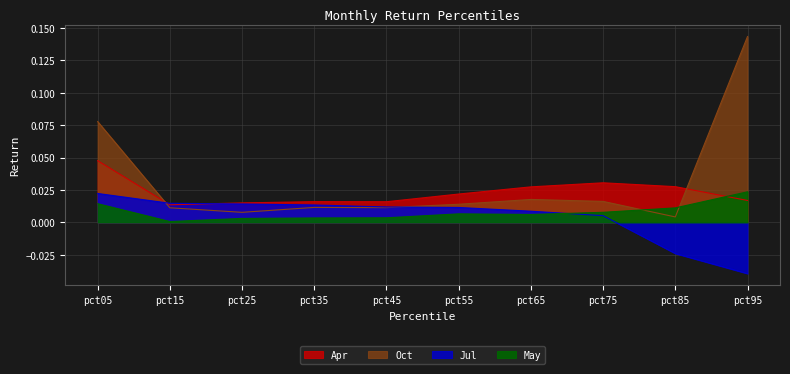

List the series in order of their peak value, lowest first.

Jul, May, Apr, Oct